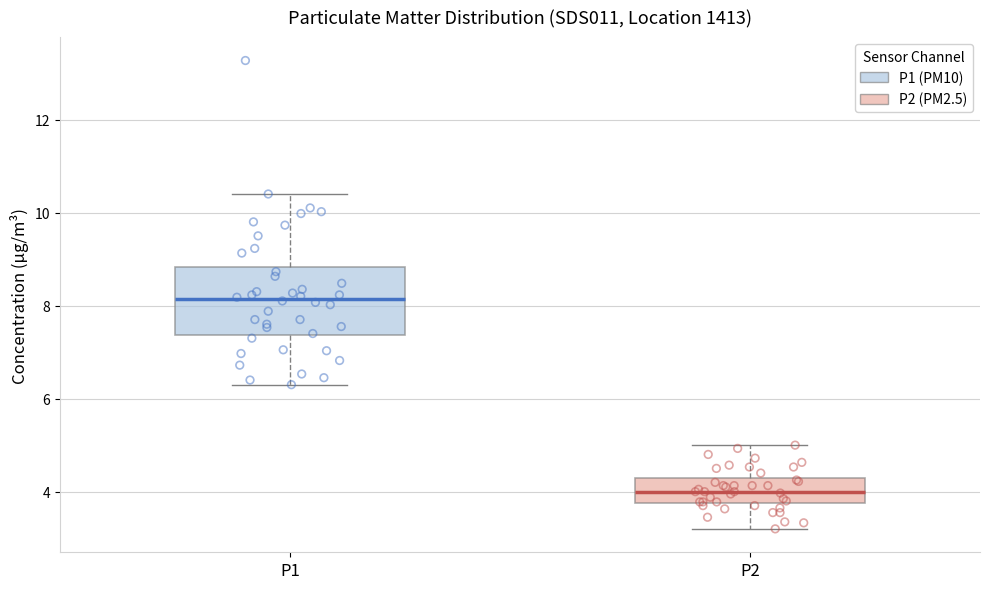

Which box's median line is the highest?

P1